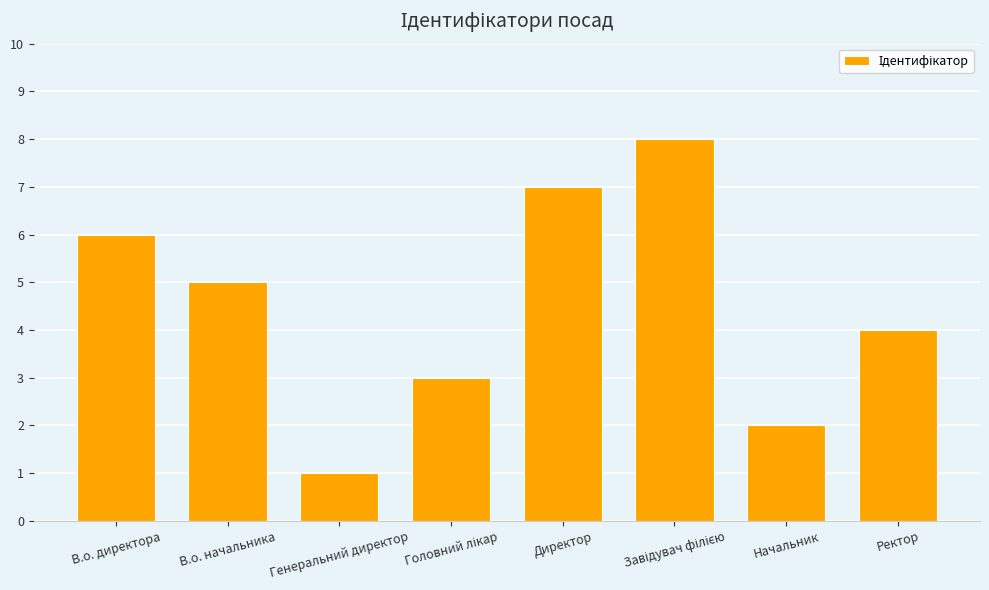

Approximately how many times larger is the value at Директор compared to В.о. начальника?

1.4